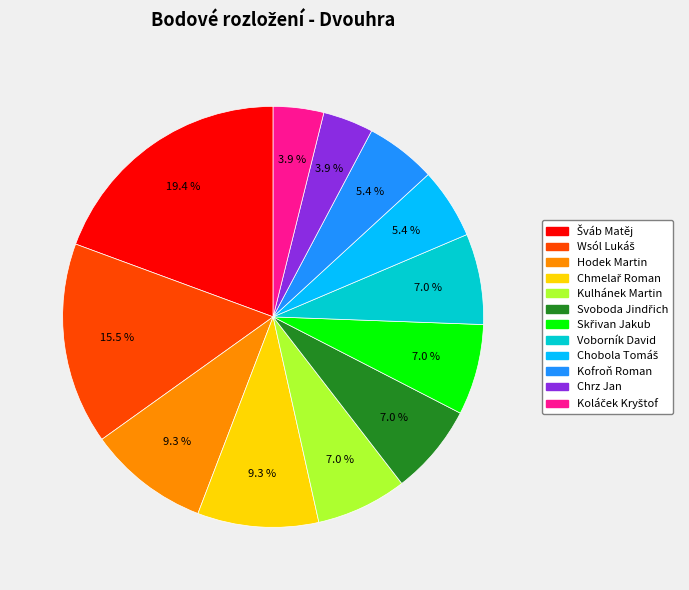

Is there a majority slice in this chart?

No